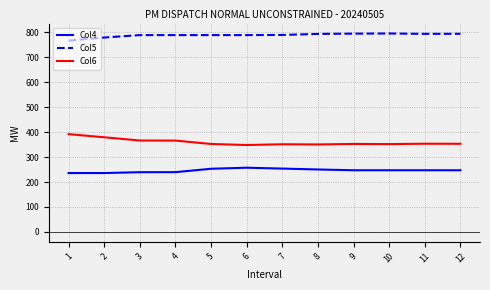

True or false: Col4 and Col6 intersect in this chart.

False